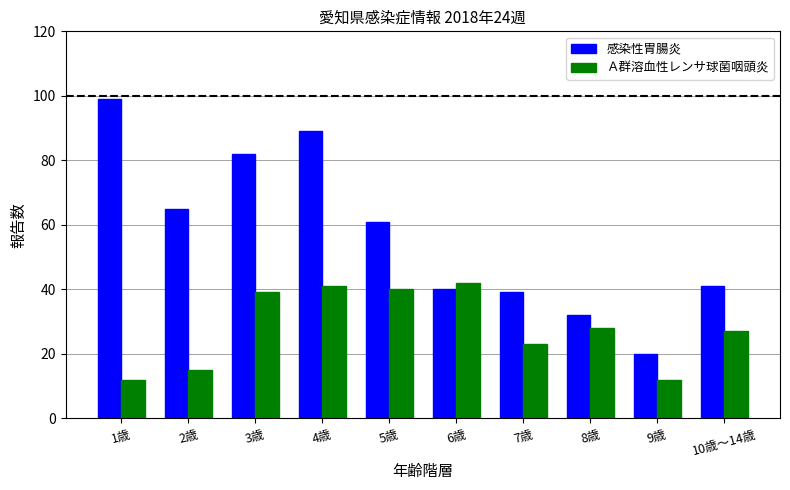

Rank the series by their average value, from lowest to highest.

Ａ群溶血性レンサ球菌咽頭炎, 感染性胃腸炎